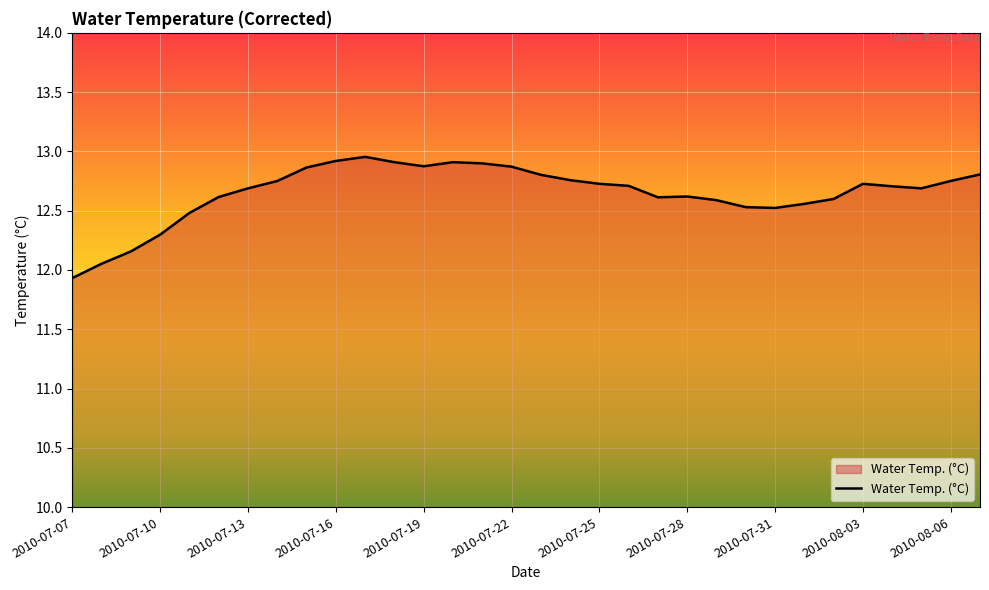

What is the difference between the maximum and minimum values?

1.0